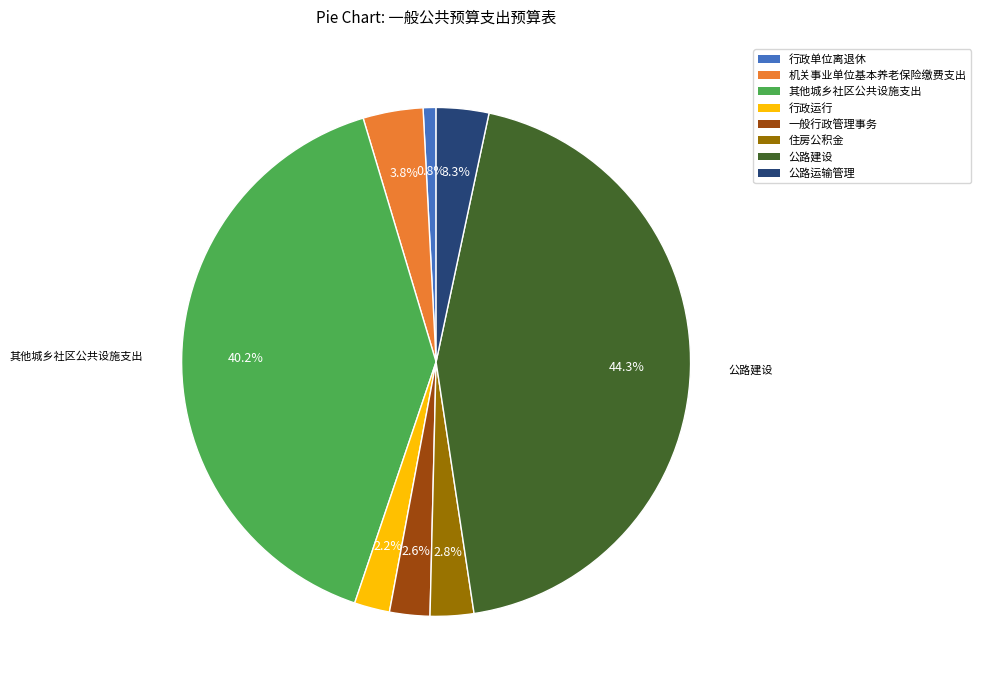

Count the number of slices in the pie.

8